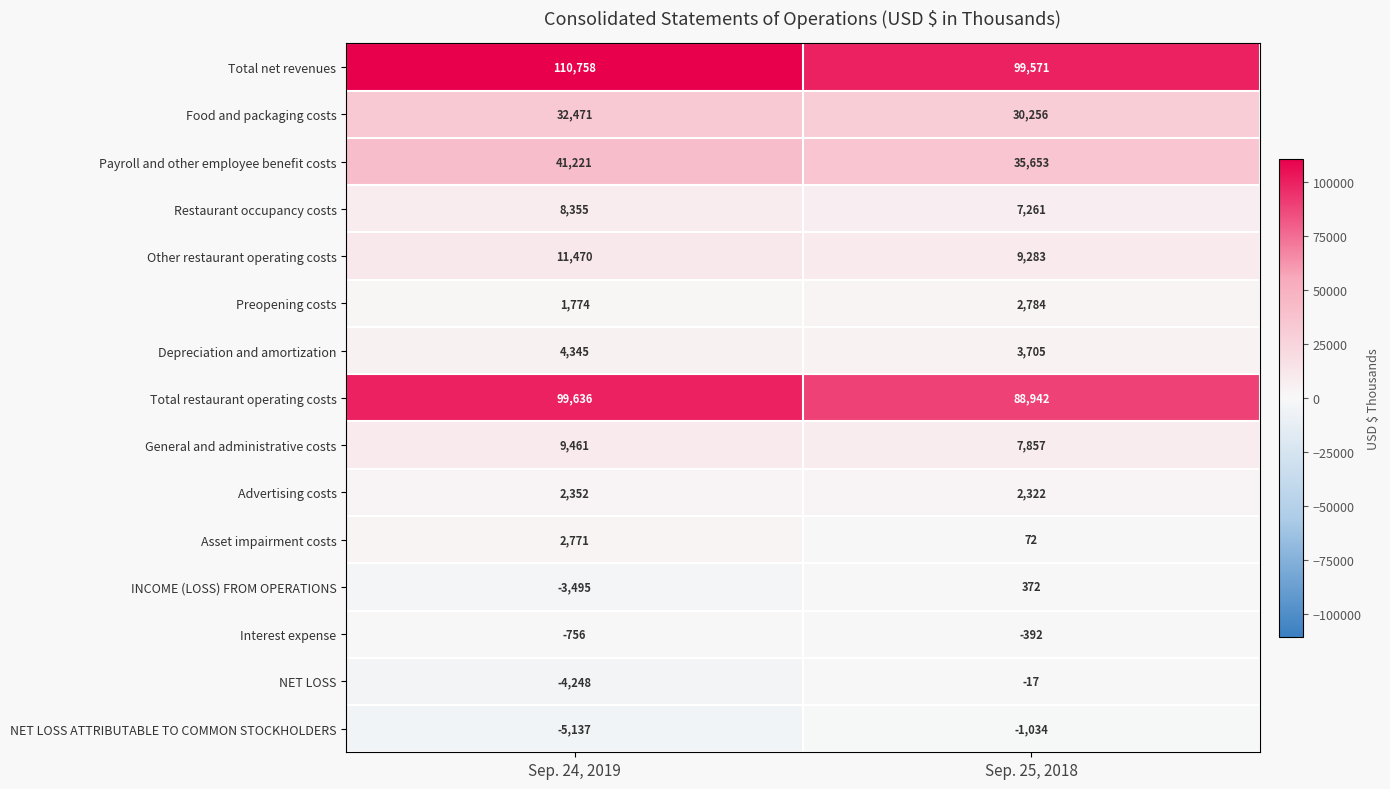

What is the difference between the Total restaurant operating costs values at Sep. 25, 2018 and Sep. 24, 2019?

10694